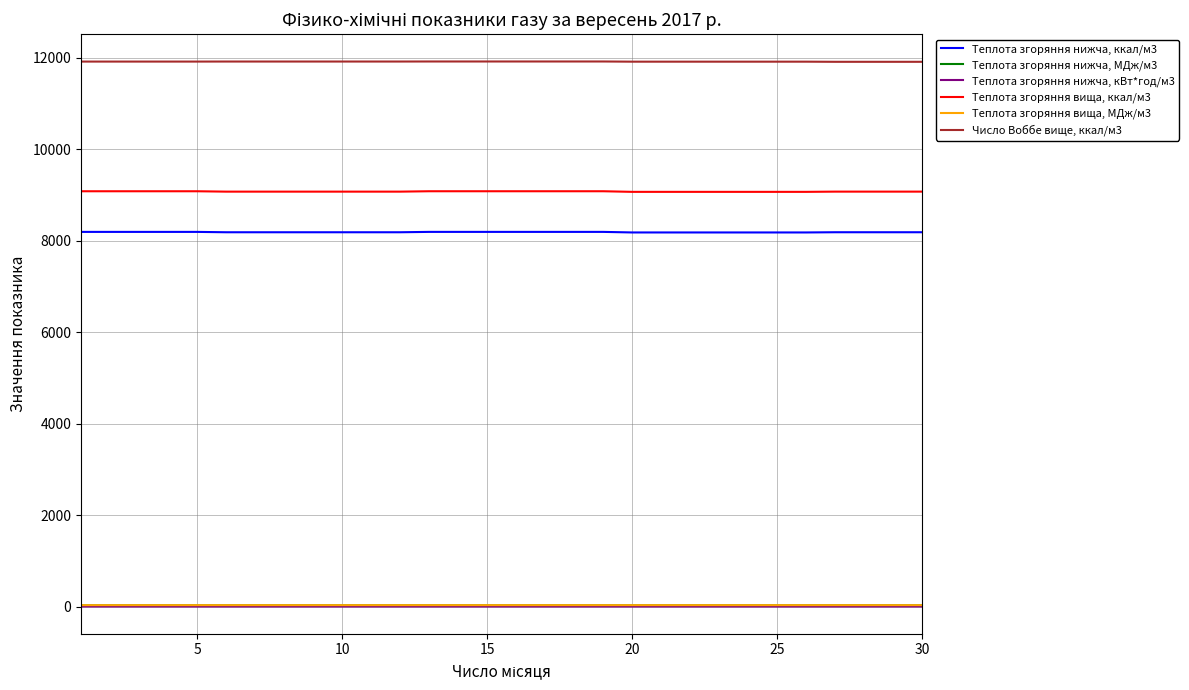

True or false: Число Воббе вище, ккал/м3 and Теплота згоряння нижча, кВт*год/м3 intersect in this chart.

False